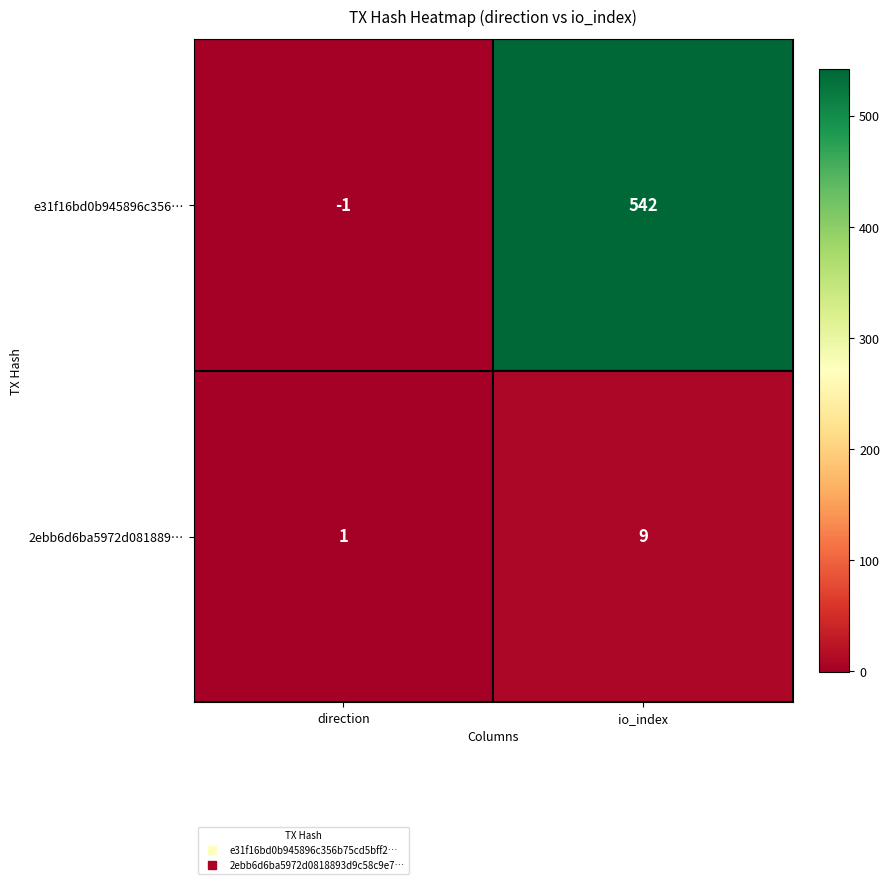

At how many categories does at least one series exceed 513?

1